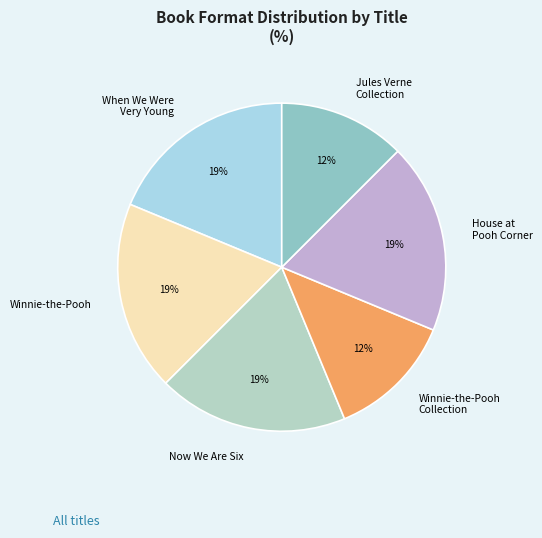

To the nearest percent, what is the combined percentage of Winnie-the-Pooh Collection and When We Were Very Young?

31%